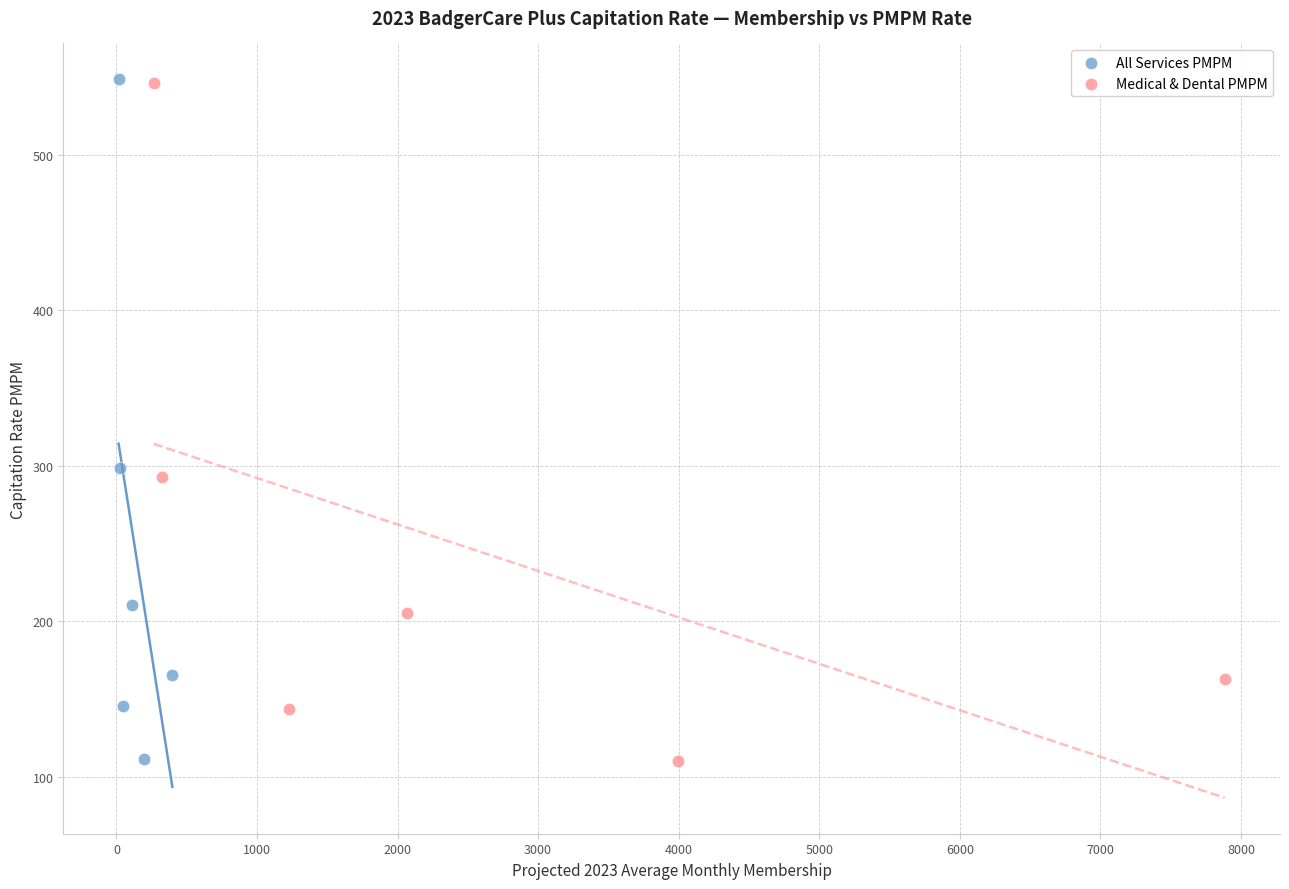

Which series has the largest Y range (max minus min)?

All Services PMPM